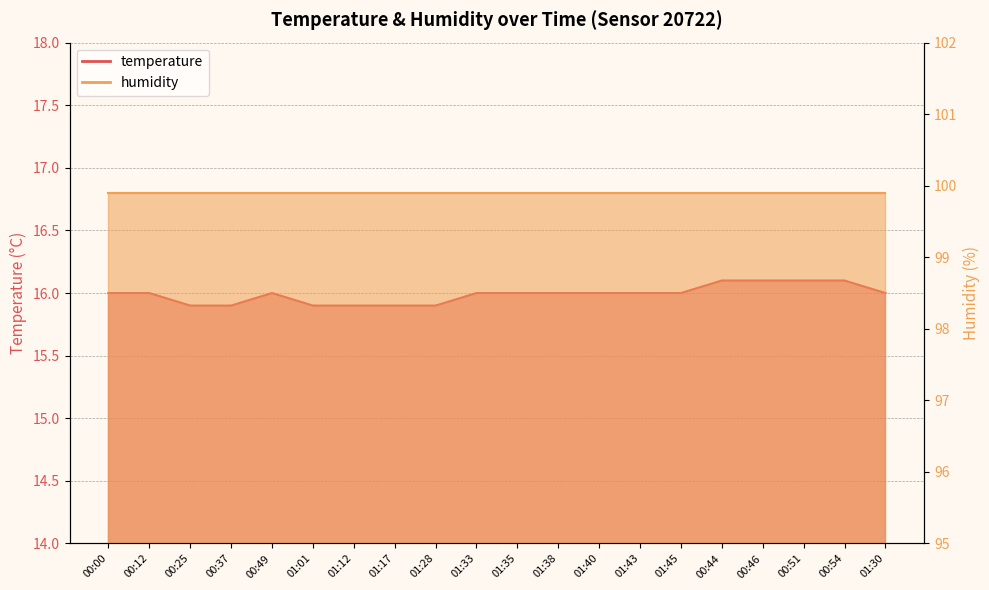

What position from the left is 01:40?

13